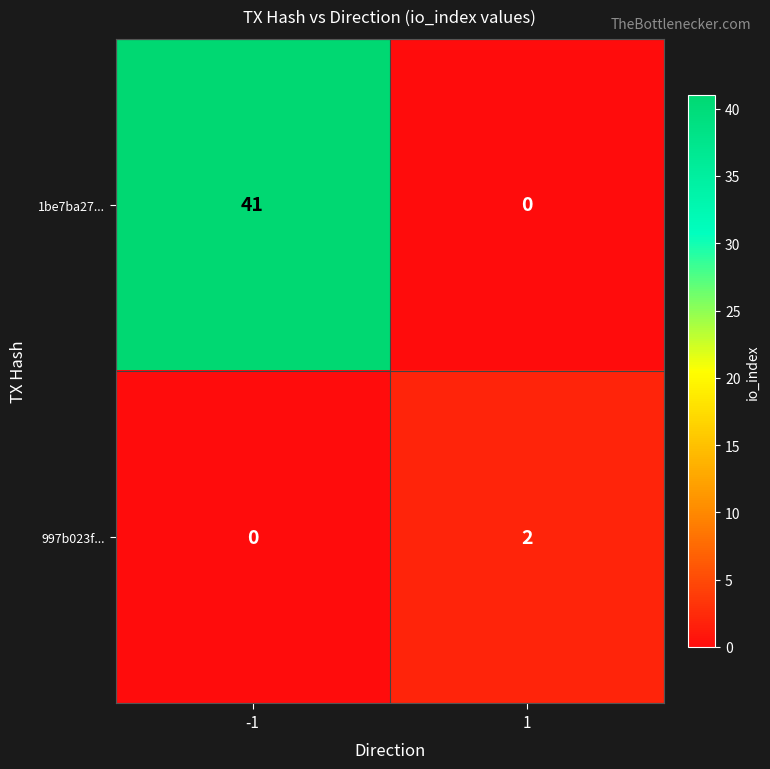

List the series in order of their peak value, highest first.

1be7ba27..., 997b023f...